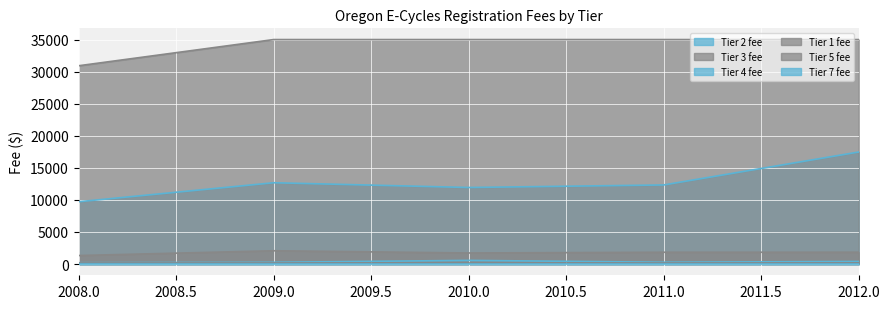

Does the chart display data point markers on the line(s)?

No